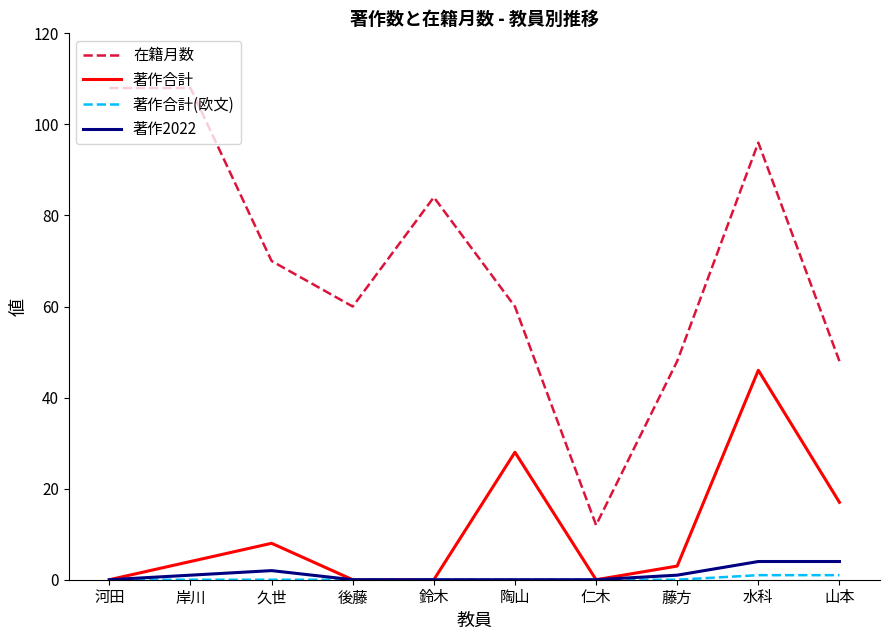

At how many categories does at least one series exceed 67?

5